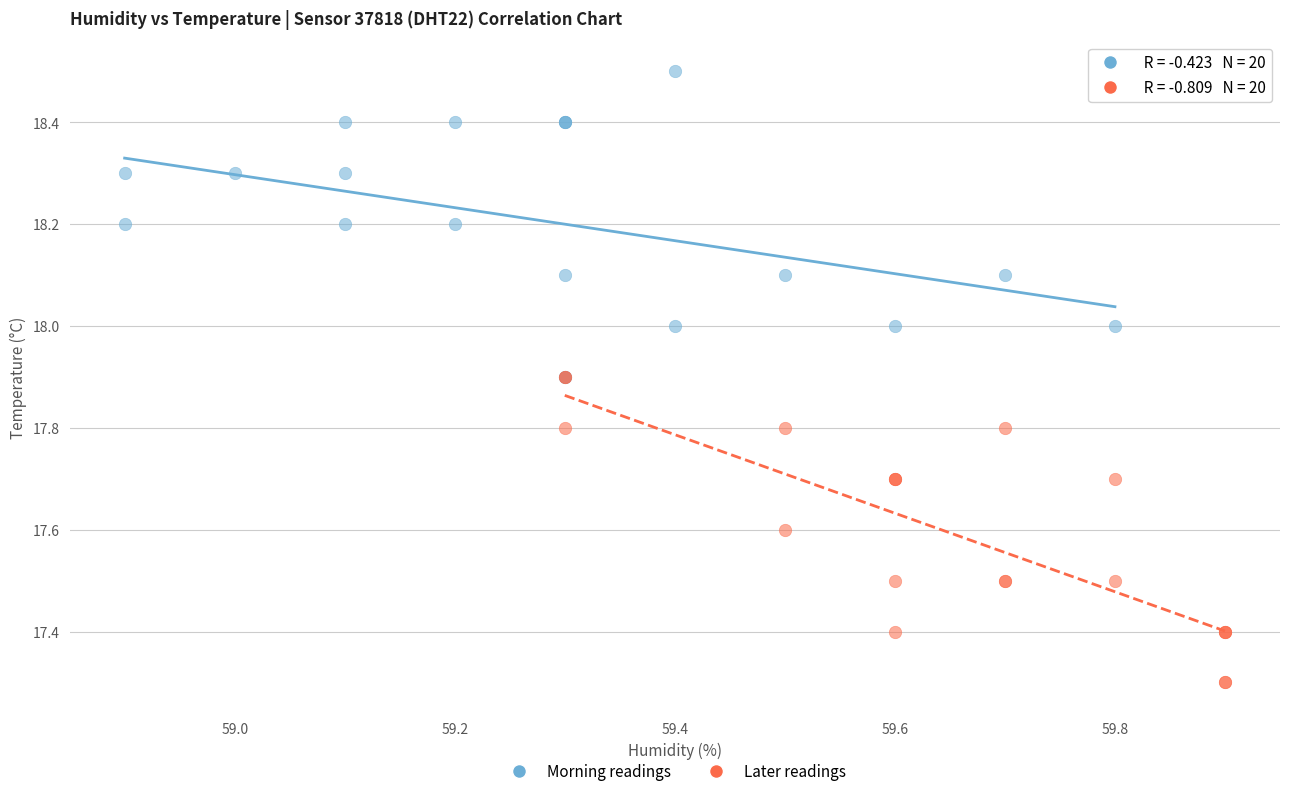

Which series contains the lowest Y value?

Later readings